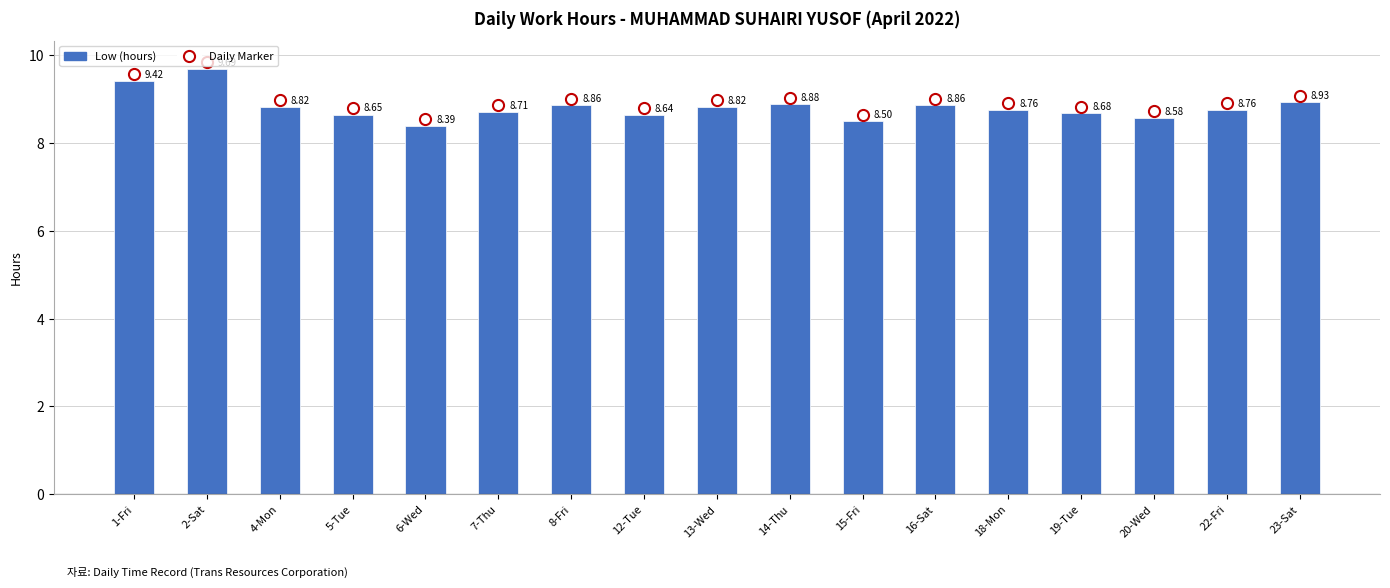

What value does the data have at 2-Sat?

9.7